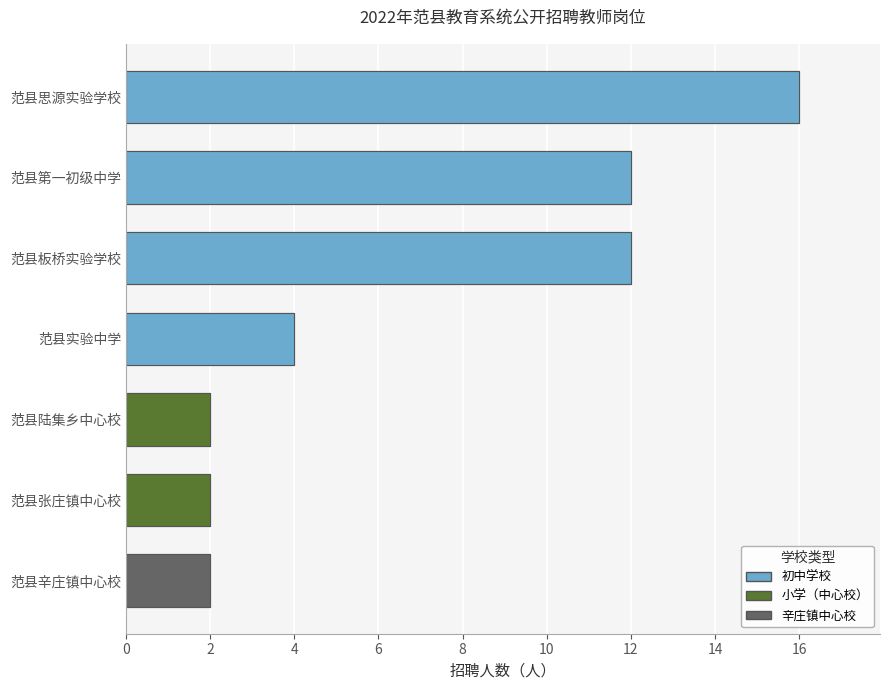

What is the average value?

7